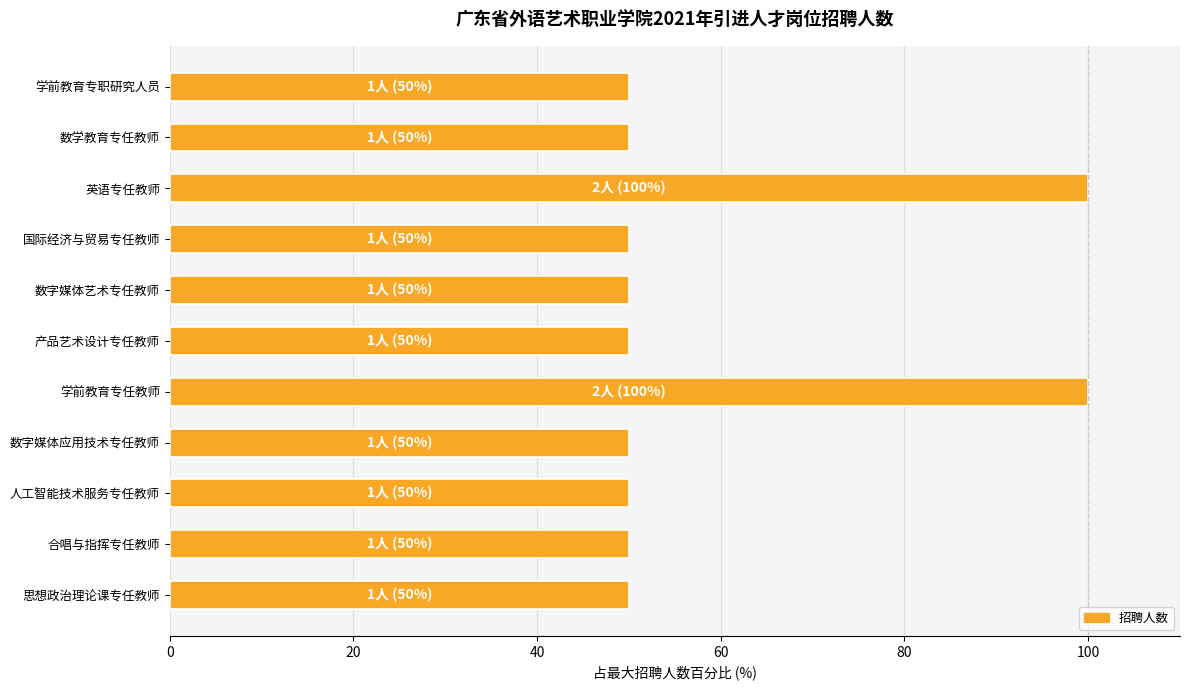

What is the ratio of the value at 数字媒体艺术专任教师 to the value at 产品艺术设计专任教师?

1.0